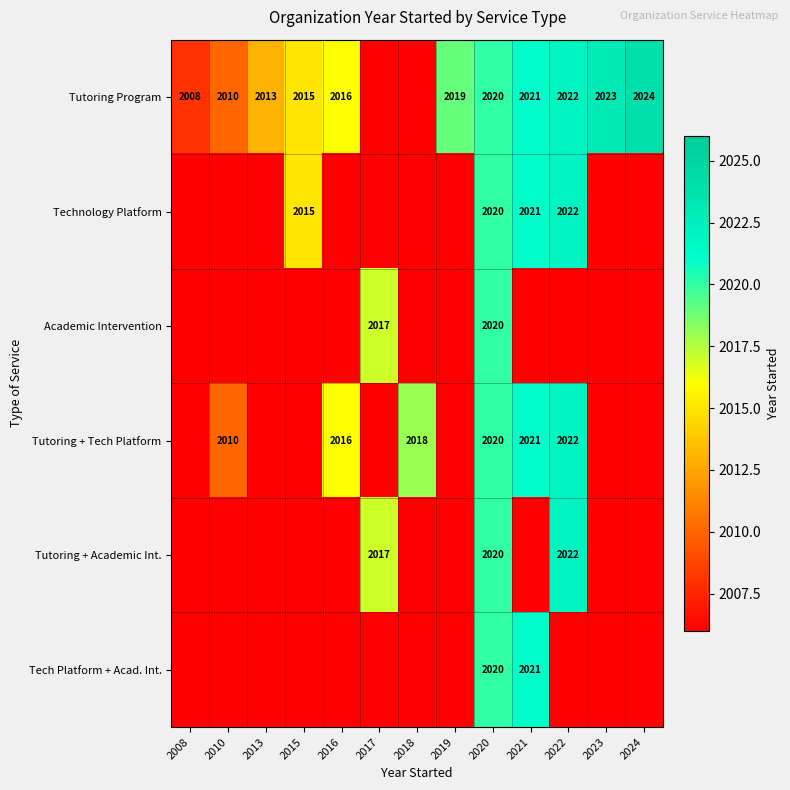

What is the total value across all series at 2020?

12120